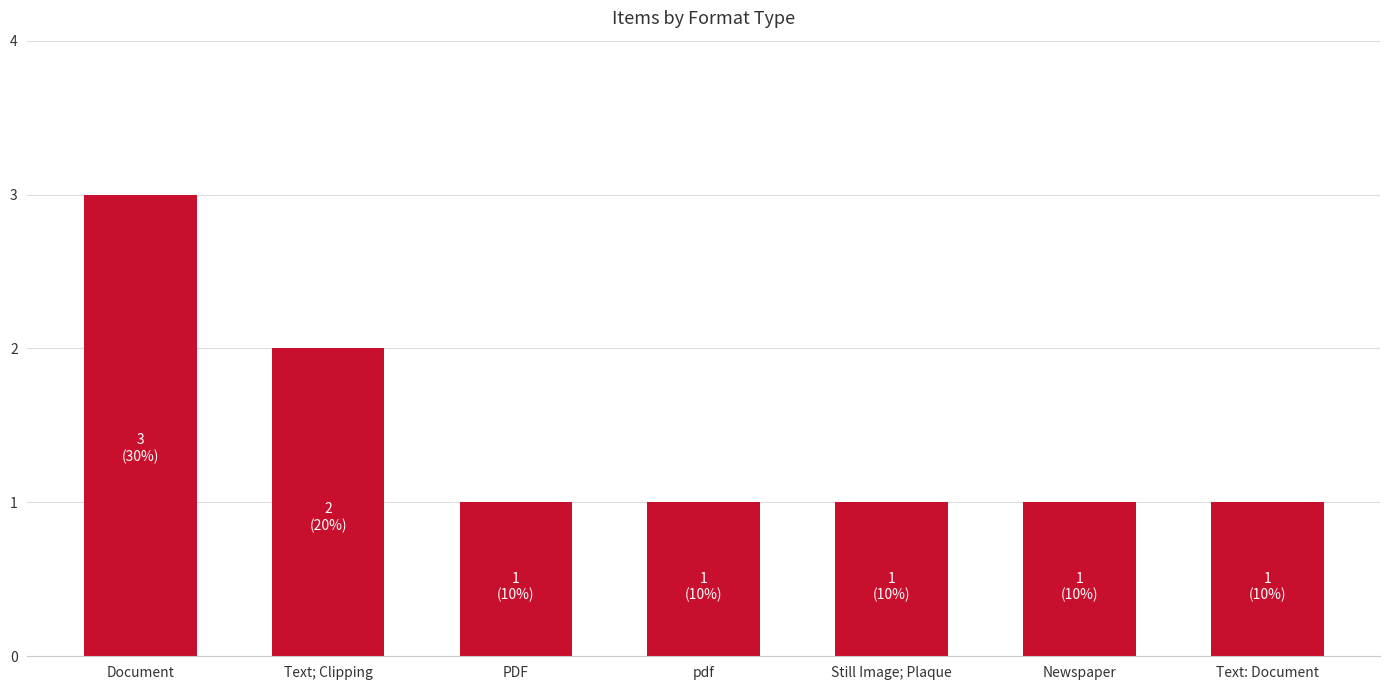

The chart shows a value of 2 at Still Image; Plaque. True or false?

False